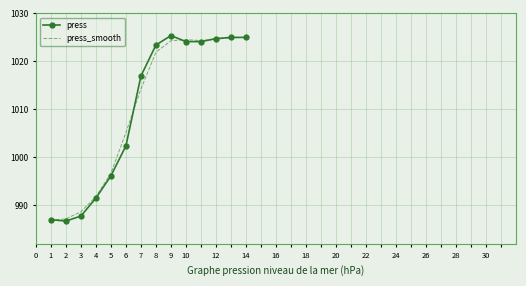

What is the maximum value shown in the chart?

1025.4